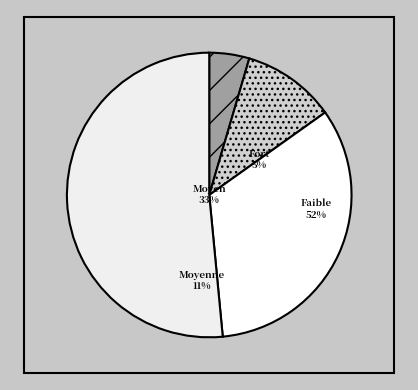

To the nearest percent, what is the average slice percentage?

25%